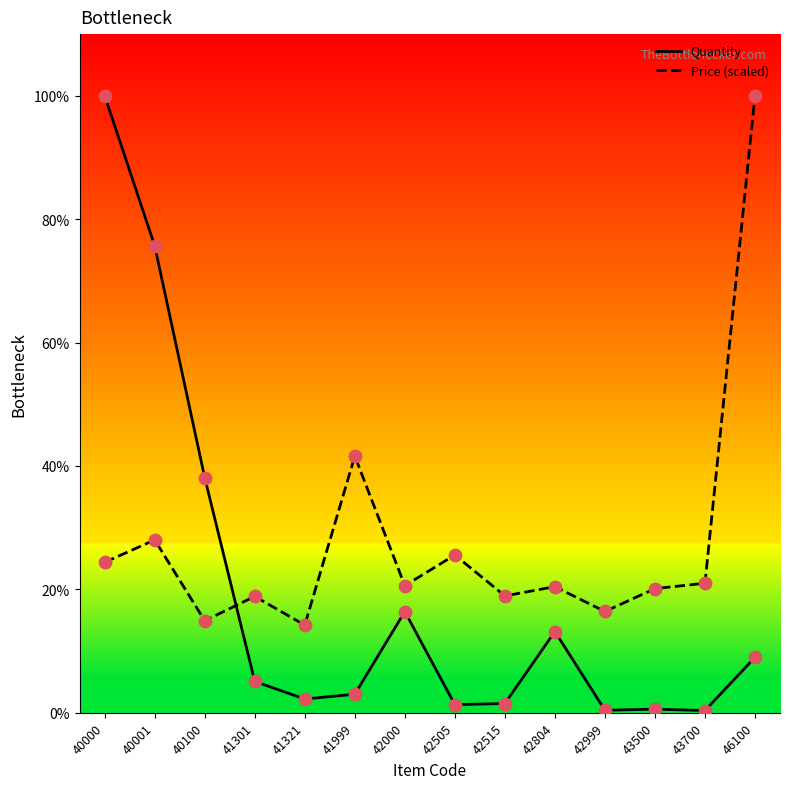

Which series has the largest total across all categories?

Price (scaled)